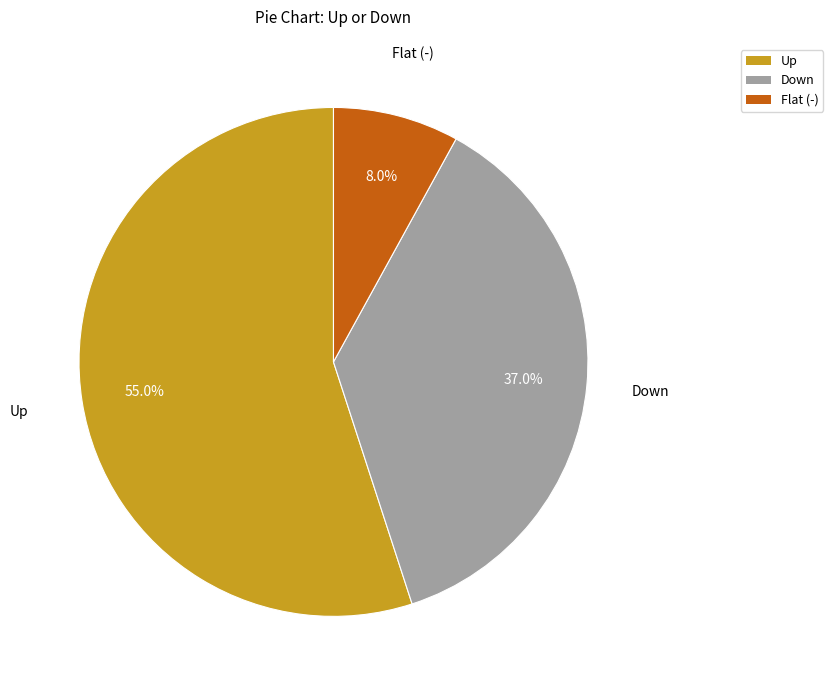

Between Down and Flat (-), which is larger?

Down